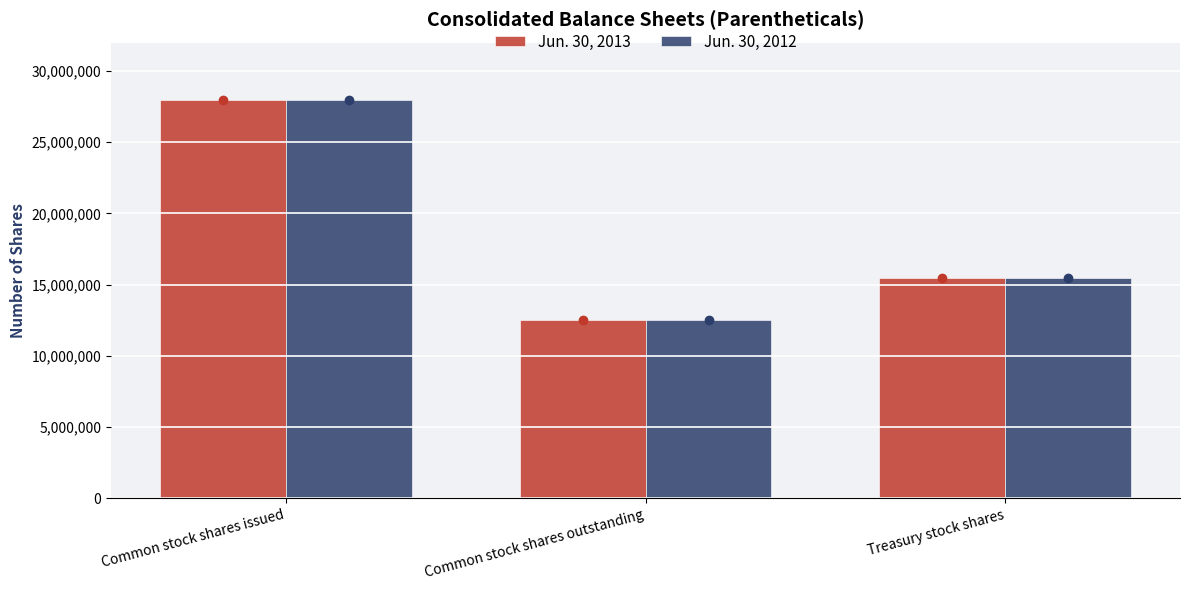

Rank the categories by Jun. 30, 2012 value from lowest to highest.

Common stock shares outstanding, Treasury stock shares, Common stock shares issued